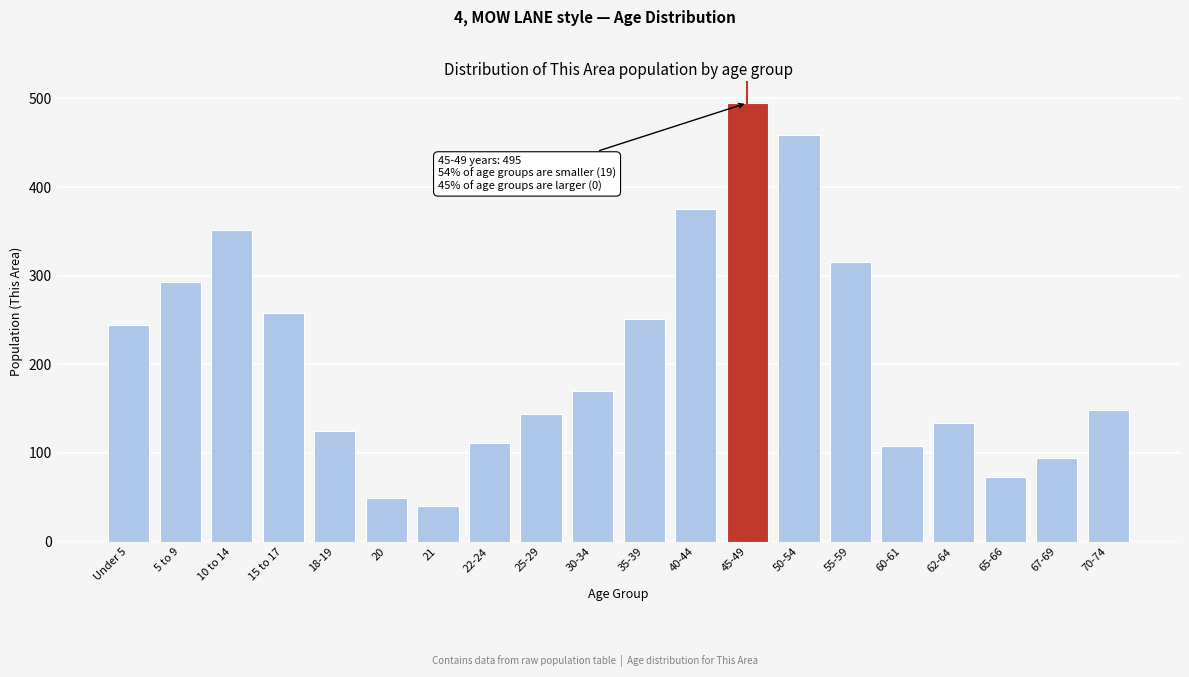

Reading left to right, list all the values displayed in this chart.

Under 5=244	5 to 9=293	10 to 14=352	15 to 17=258	18-19=125	20=49	21=40	22-24=111	25-29=144	30-34=170	35-39=251	40-44=375	45-49=495	50-54=459	55-59=316	60-61=108	62-64=134	65-66=73	67-69=94	70-74=148